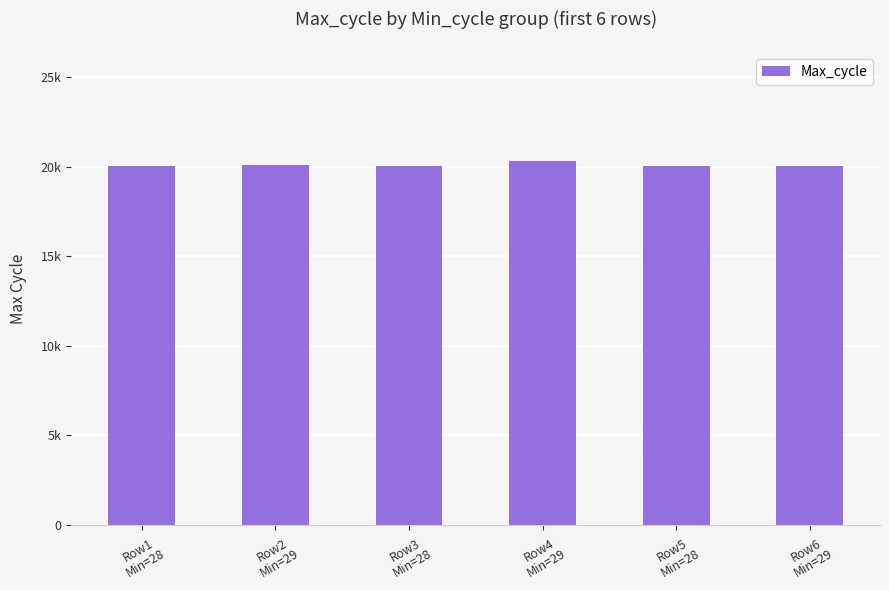

Does the chart contain any negative values?

No